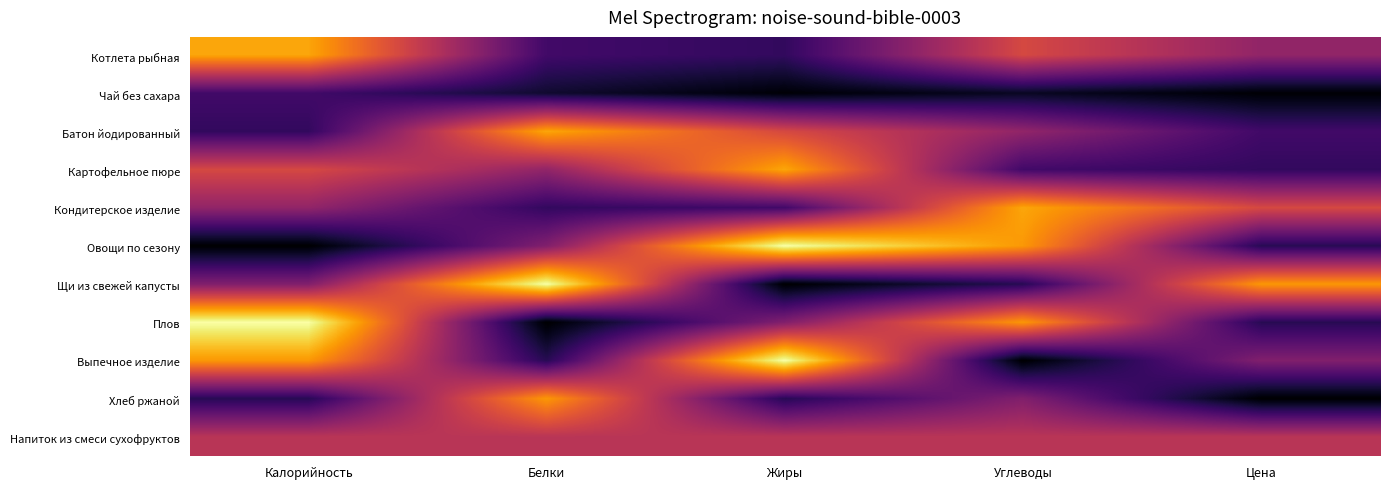

Reading right to left, transcribe all the data shown in this chart.

Котлета рыбная: Цена=115.0	Углеводы=163.5	Жиры=52.4	Белки=62.0	Калорийность=226.0
Чай без сахара: Цена=9.0	Углеводы=24.0	Жиры=10.0	Белки=30.0	Калорийность=62.0
Батон йодированный: Цена=62.0	Углеводы=115.0	Жиры=163.5	Белки=226.0	Калорийность=52.4
Картофельное пюре: Цена=52.4	Углеводы=62.0	Жиры=226.0	Белки=115.0	Калорийность=163.5
Кондитерское изделие: Цена=163.5	Углеводы=226.0	Жиры=62.0	Белки=52.4	Калорийность=115.0
Овощи по сезону: Цена=46.0	Углеводы=218.0	Жиры=280.0	Белки=104.0	Калорийность=7.0
Щи из свежей капусты: Цена=218.0	Углеводы=46.0	Жиры=7.0	Белки=280.0	Калорийность=104.0
Плов: Цена=46.0	Углеводы=218.0	Жиры=104.0	Белки=7.0	Калорийность=280.0
Выпечное изделие: Цена=104.0	Углеводы=7.0	Жиры=280.0	Белки=46.0	Калорийность=218.0
Хлеб ржаной: Цена=7.0	Углеводы=104.0	Жиры=46.0	Белки=218.0	Калорийность=46.0
Напиток из смеси сухофруктов: Цена=142.0	Углеводы=142.0	Жиры=142.0	Белки=142.0	Калорийность=142.0